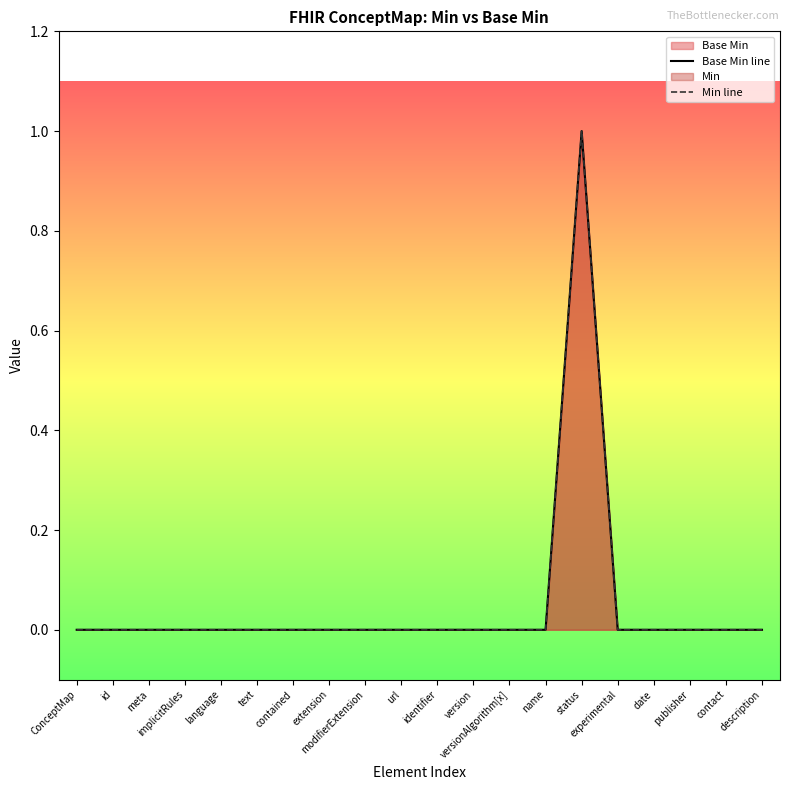

True or false: Min line and Base Min line intersect in this chart.

False